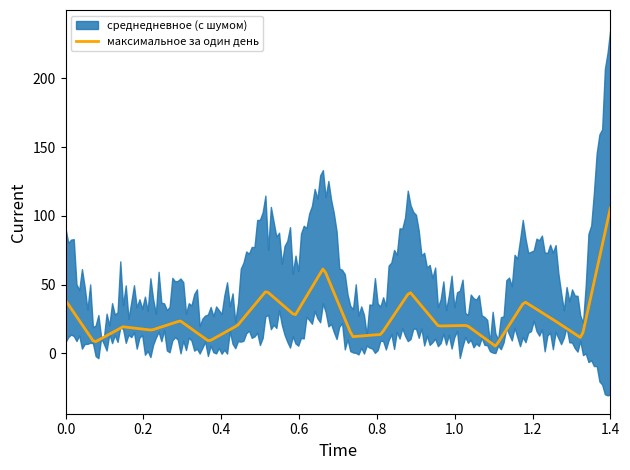

What is the highest value of the максимальное за один день series?

105.7